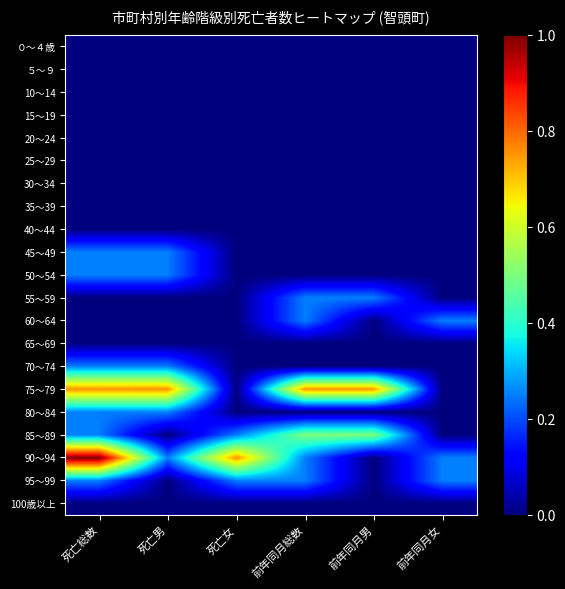

At how many categories does at least one series exceed 0?

6